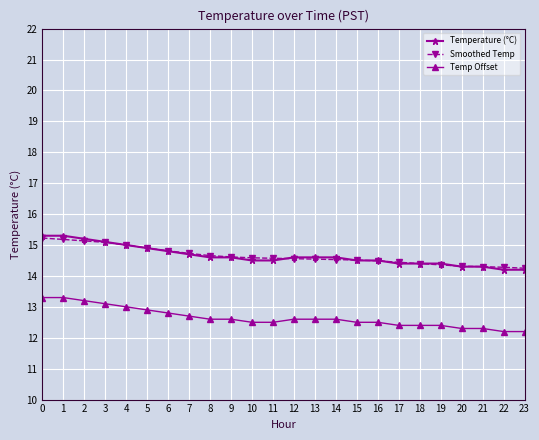

What is the average value of the Smoothed Temp series?

14.6